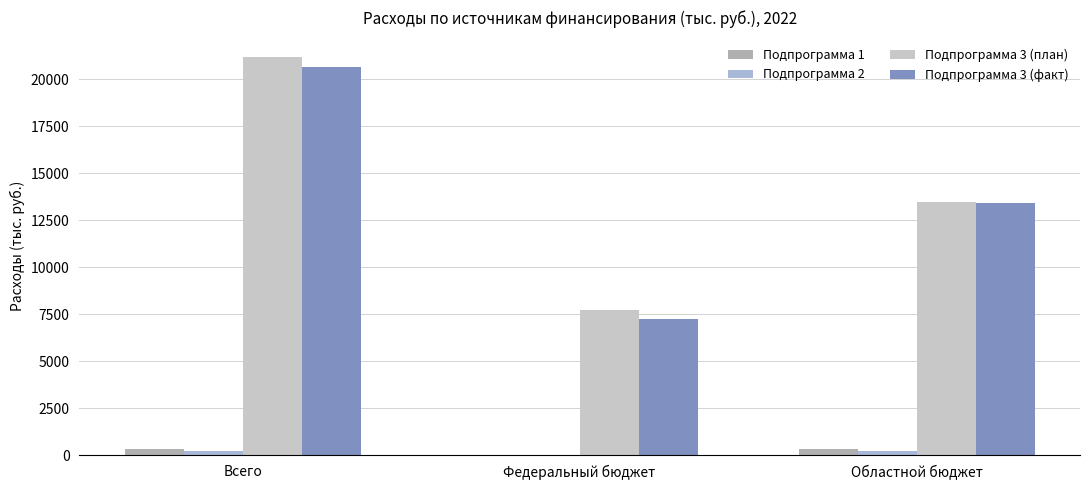

The Подпрограмма 3 (план) series shows 3745.9 at Федеральный бюджет. True or false?

False